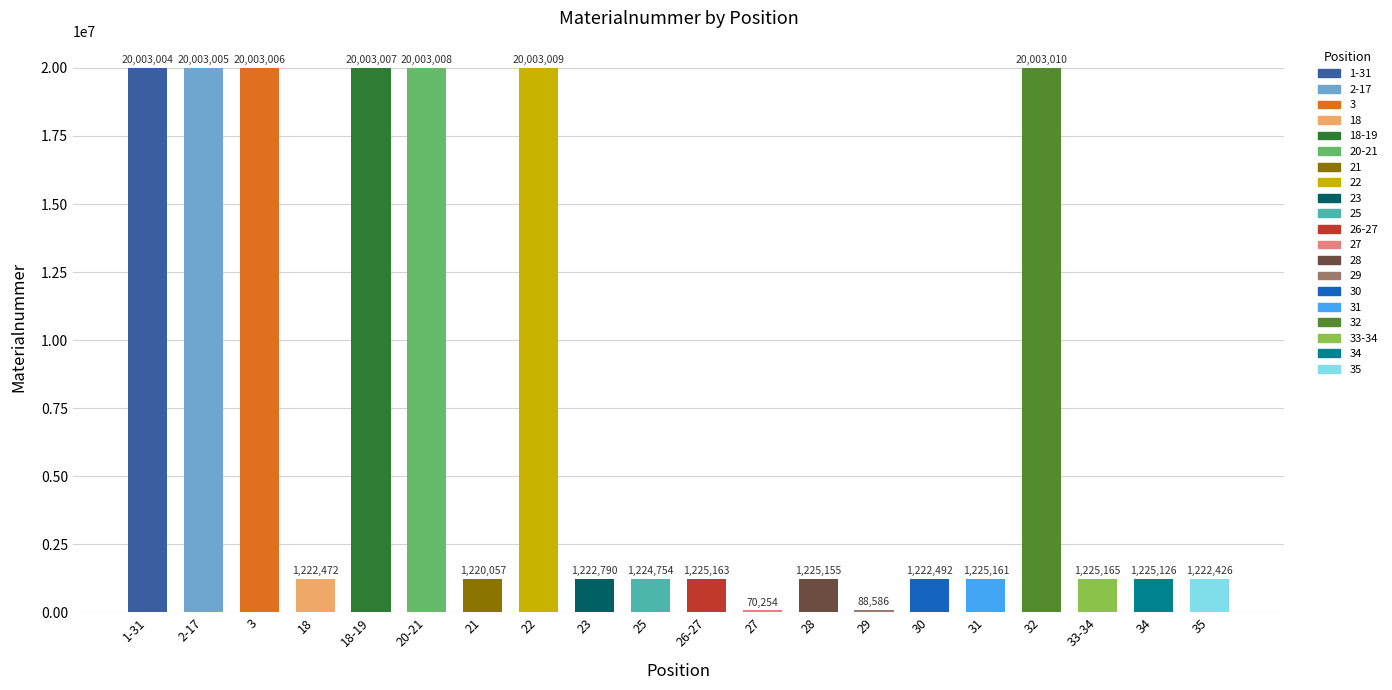

Reading right to left, extract all data points from this chart.

1222426	1225126	1225165	20003010	1225161	1222492	88586	1225155	70254	1225163	1224754	1222790	20003009	1220057	20003008	20003007	1222472	20003006	20003005	20003004